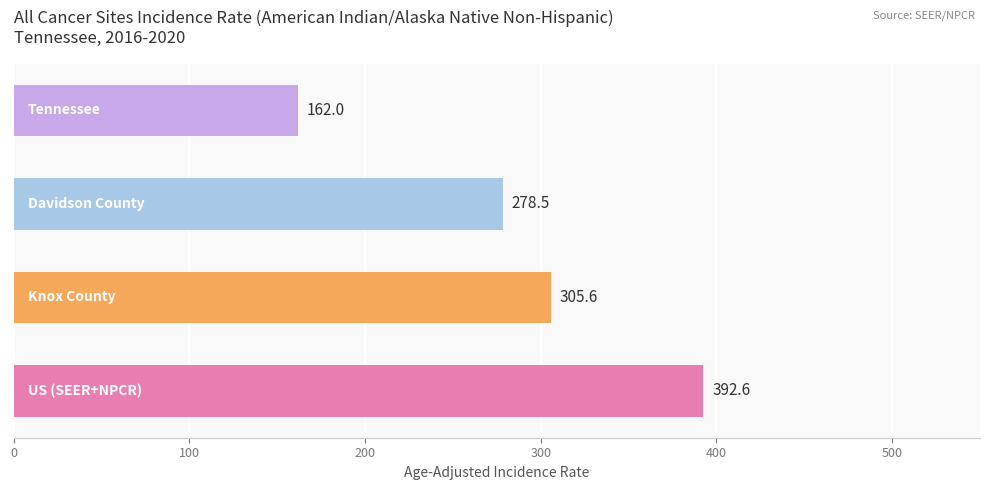

What is the sum of all values?

1138.7